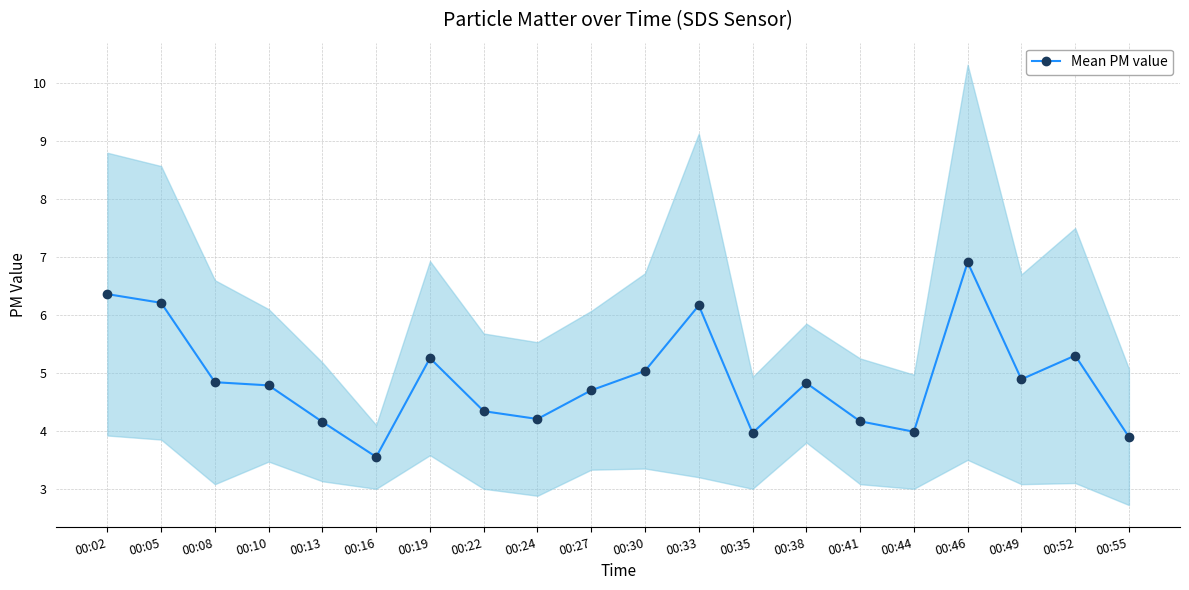

What is the difference between the maximum and minimum values?

3.4